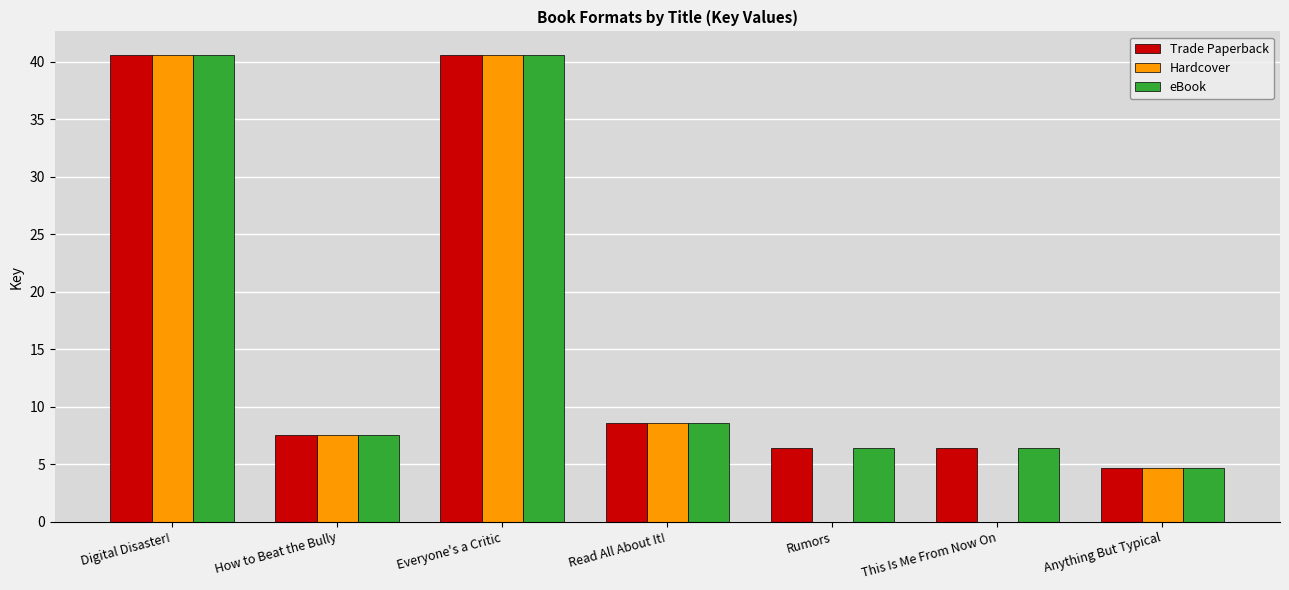

Reading left to right, transcribe all the data shown in this chart.

Trade Paperback: 40.6	7.6	40.6	8.6	6.4	6.4	4.7
Hardcover: 40.6	7.6	40.6	8.6	0.0	0.0	4.7
eBook: 40.6	7.6	40.6	8.6	6.4	6.4	4.7